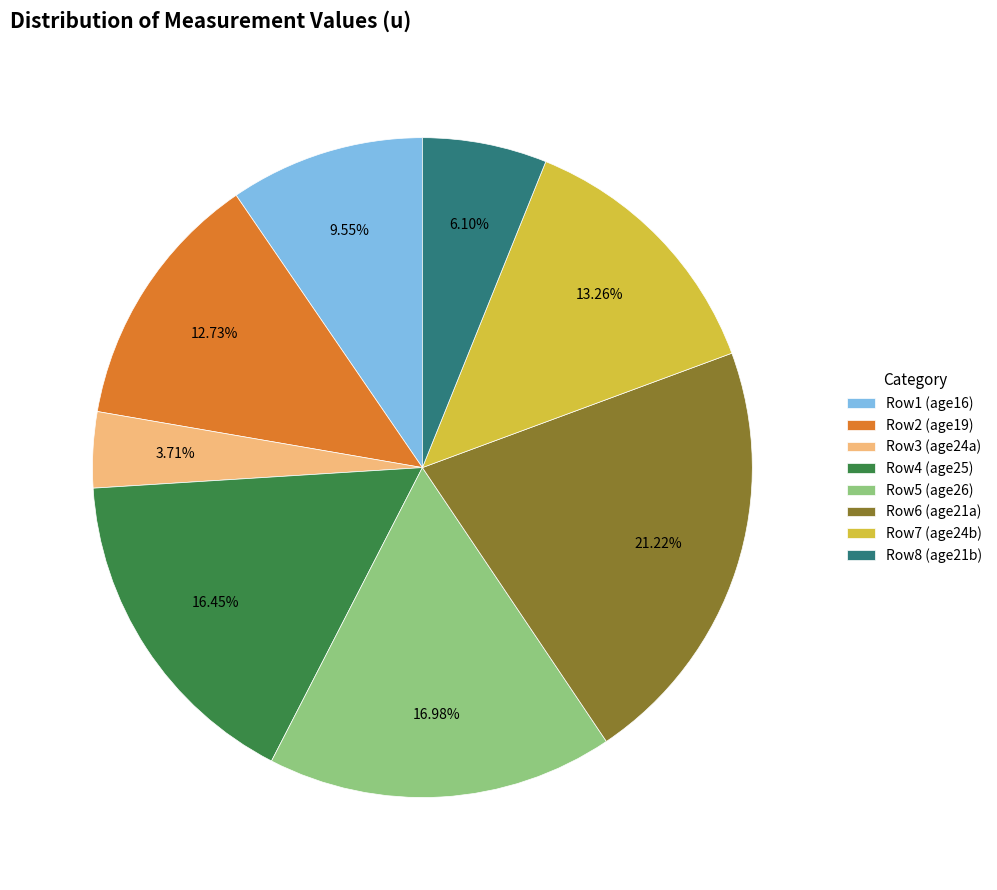

Is there any slice that represents more than half of the pie?

No